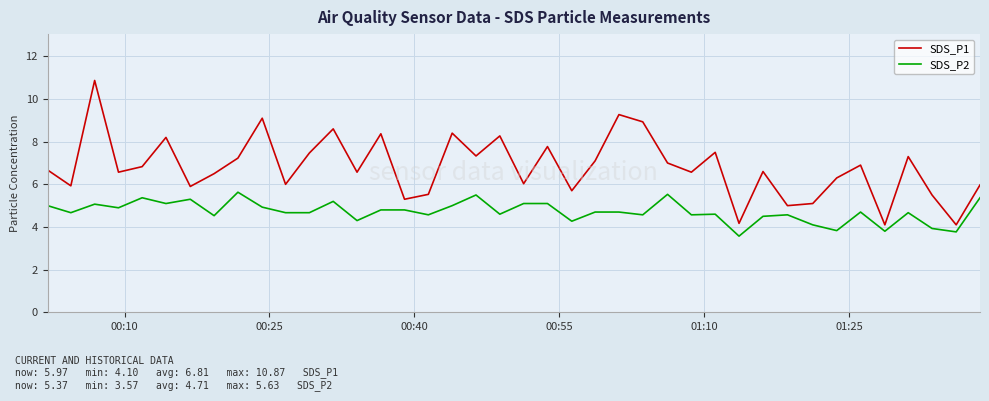

What are all the series names shown in the legend?

SDS_P1, SDS_P2